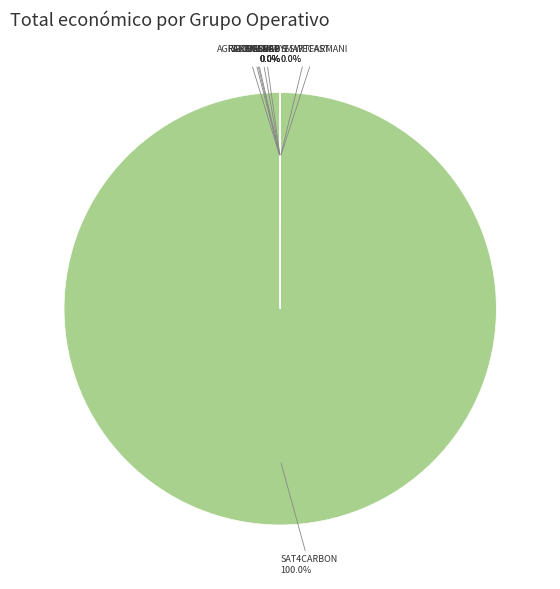

How many slices are in this pie chart?

9